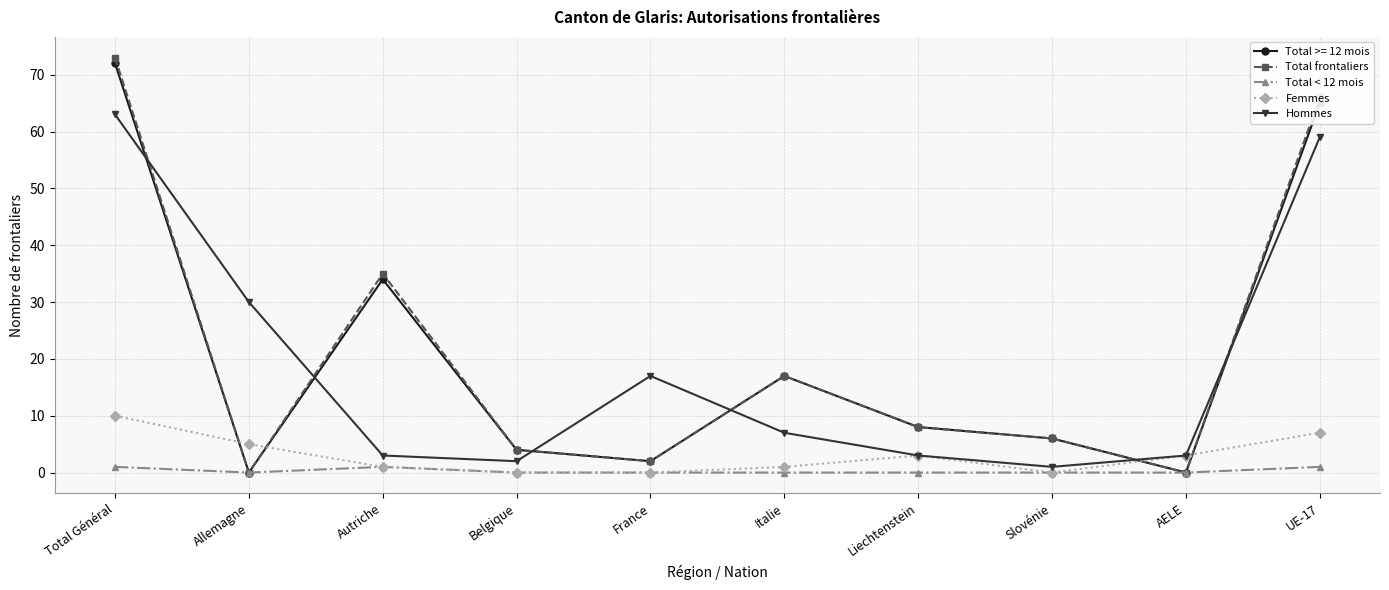

What value does the Hommes series have at Slovénie?

1